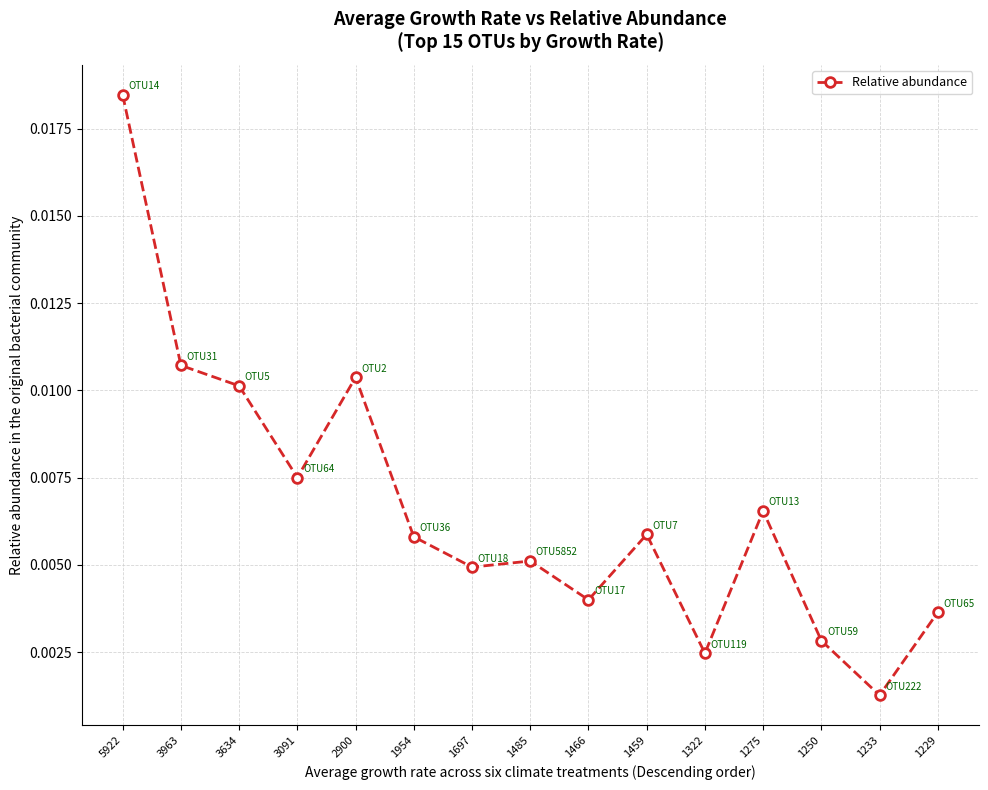

Which has a higher value, 1697 or 1233?

1697